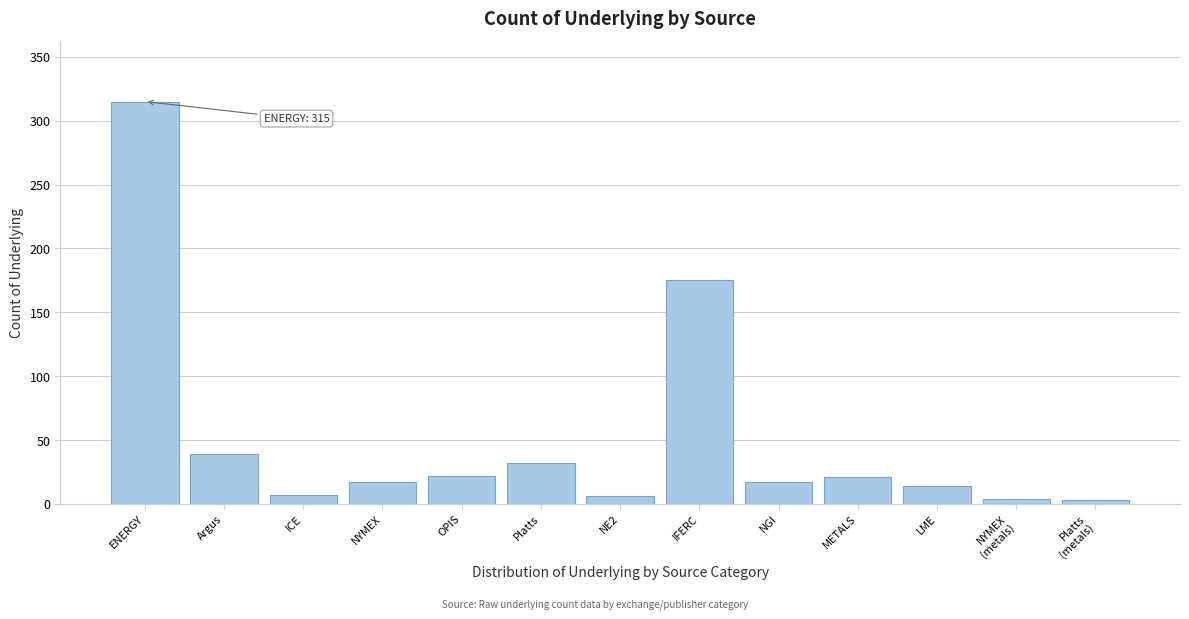

What is the label of the 3rd bar from the right?

LME